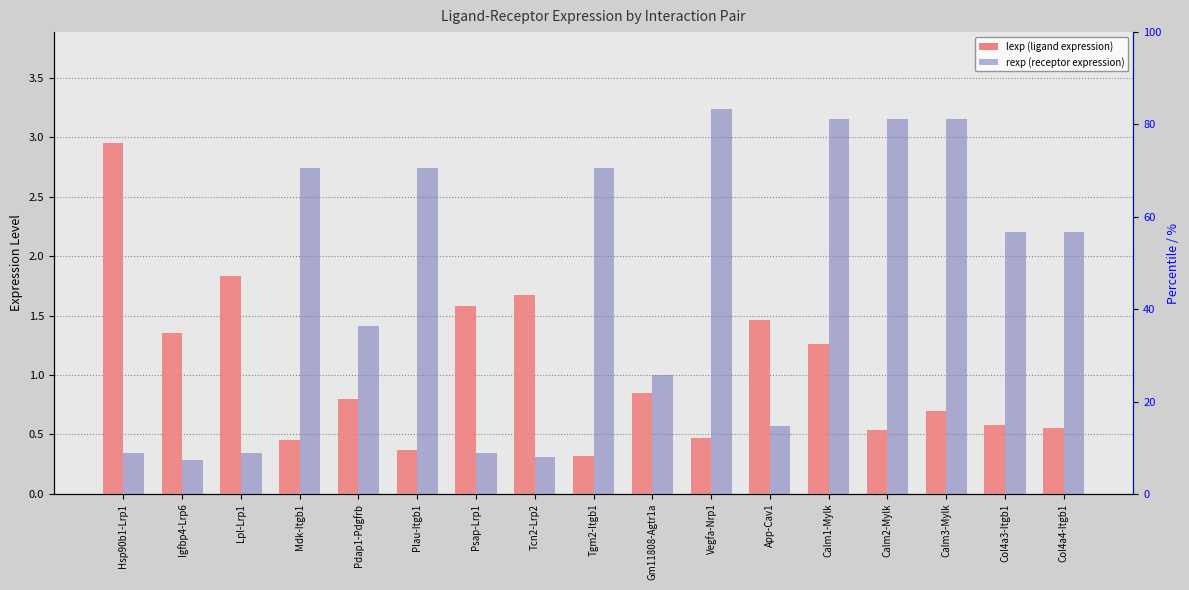

Between Calm3-Mylk and Igfbp4-Lrp6, which is larger?

Igfbp4-Lrp6